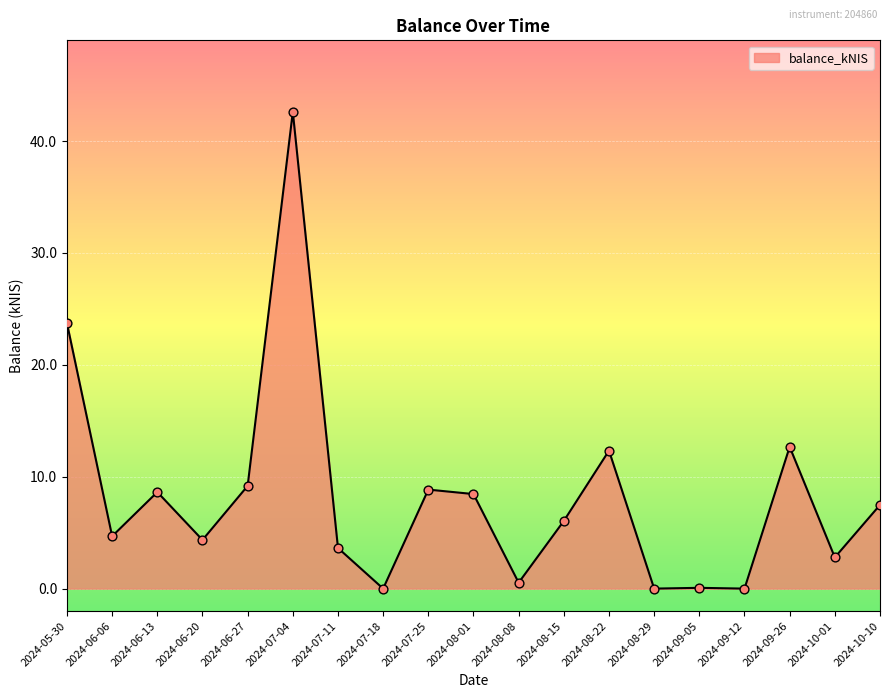

What is the change in value from 2024-06-06 to 2024-09-12?

-4.7